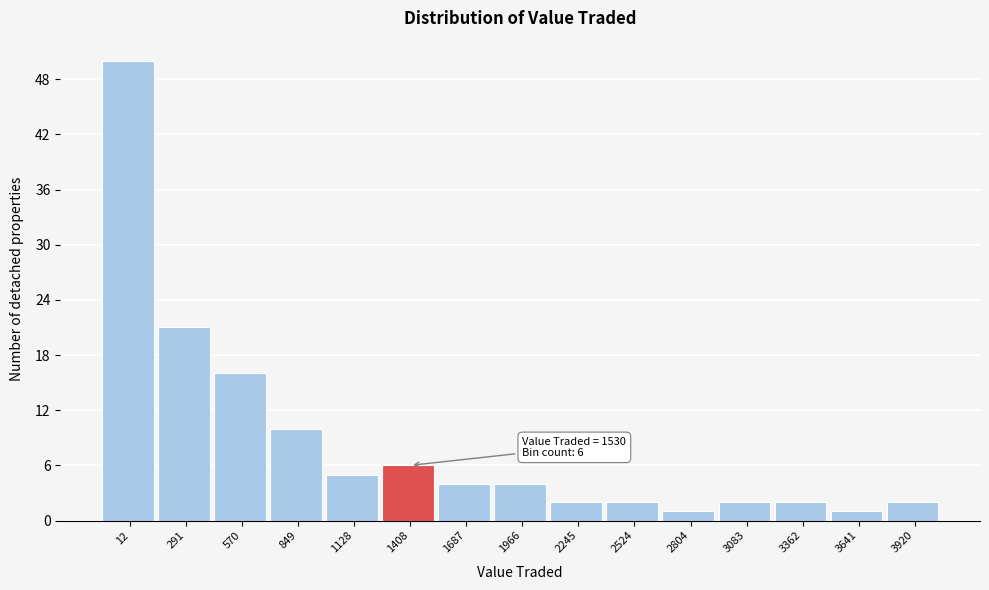

Reading left to right, extract all data points from this chart.

12=50	291=21	570=16	849=10	1128=5	1408=6	1687=4	1966=4	2245=2	2524=2	2804=1	3083=2	3362=2	3641=1	3920=2